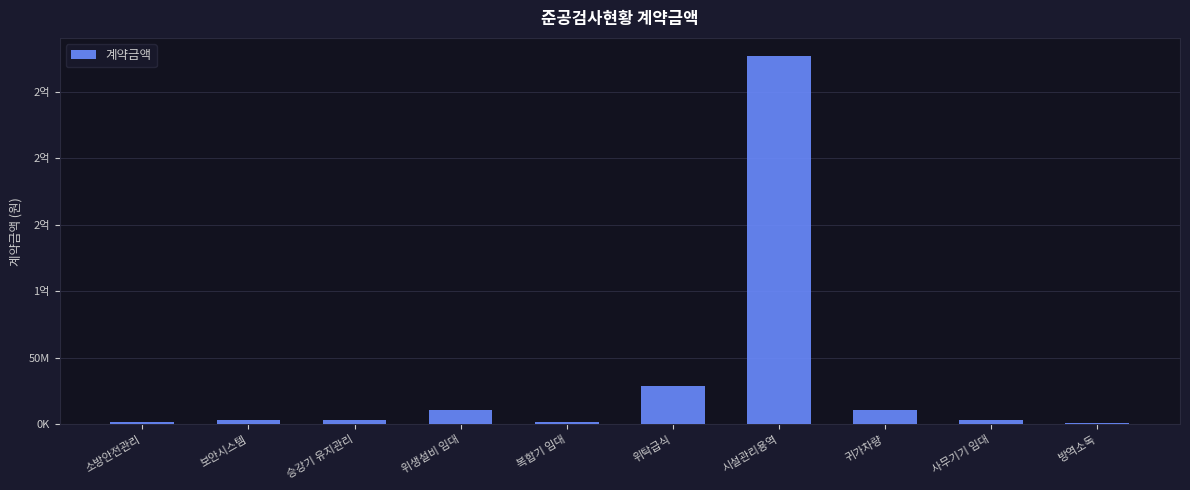

The value at 위생설비 임대 is 10576440. True or false?

True